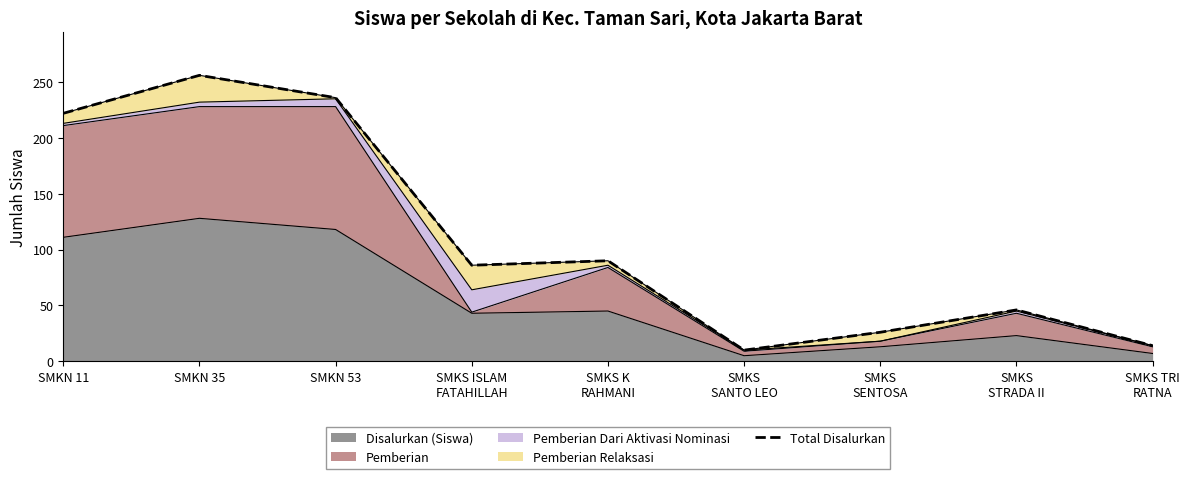

How many lines are shown in the chart?

1